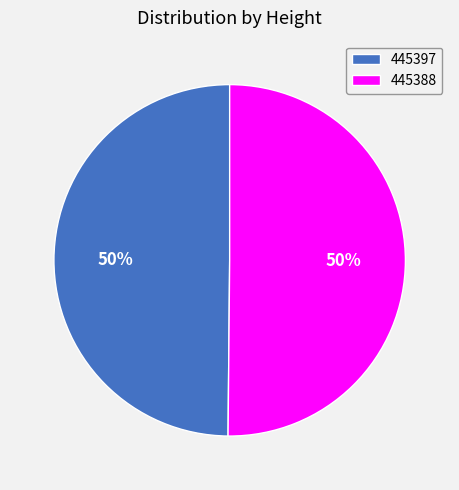

What is the ratio of the value at 445388 to the value at 445397?

1.0